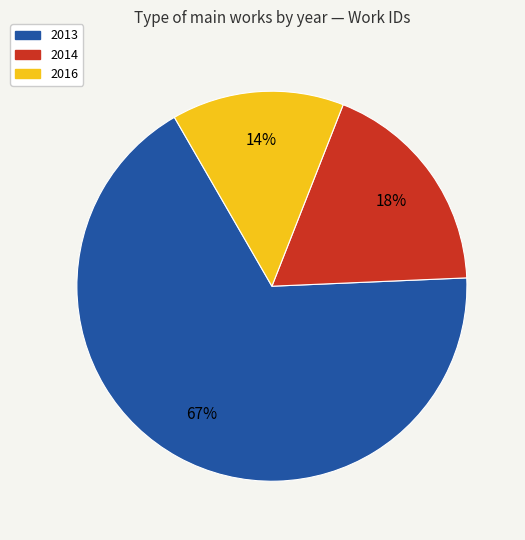

Is there a majority slice in this chart?

Yes